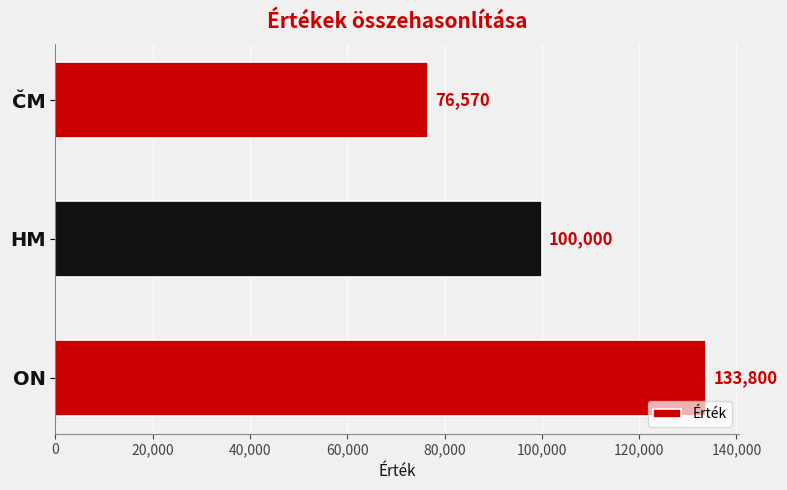

Are the bars horizontal?

Yes